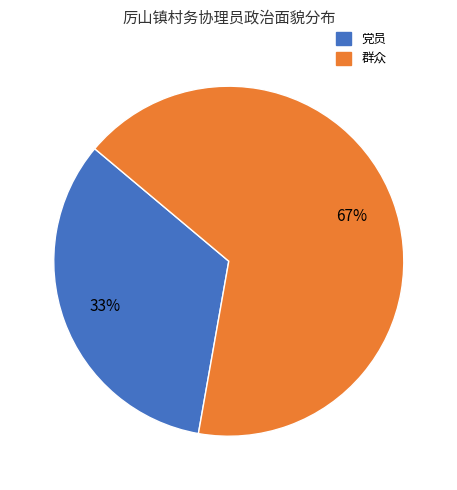

Count the number of slices in the pie.

2